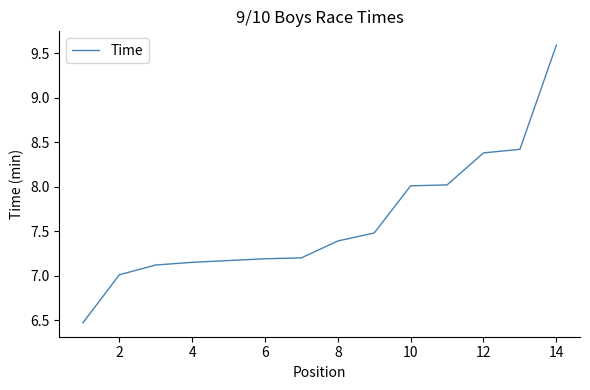

What is the difference between the maximum and minimum values?

3.1